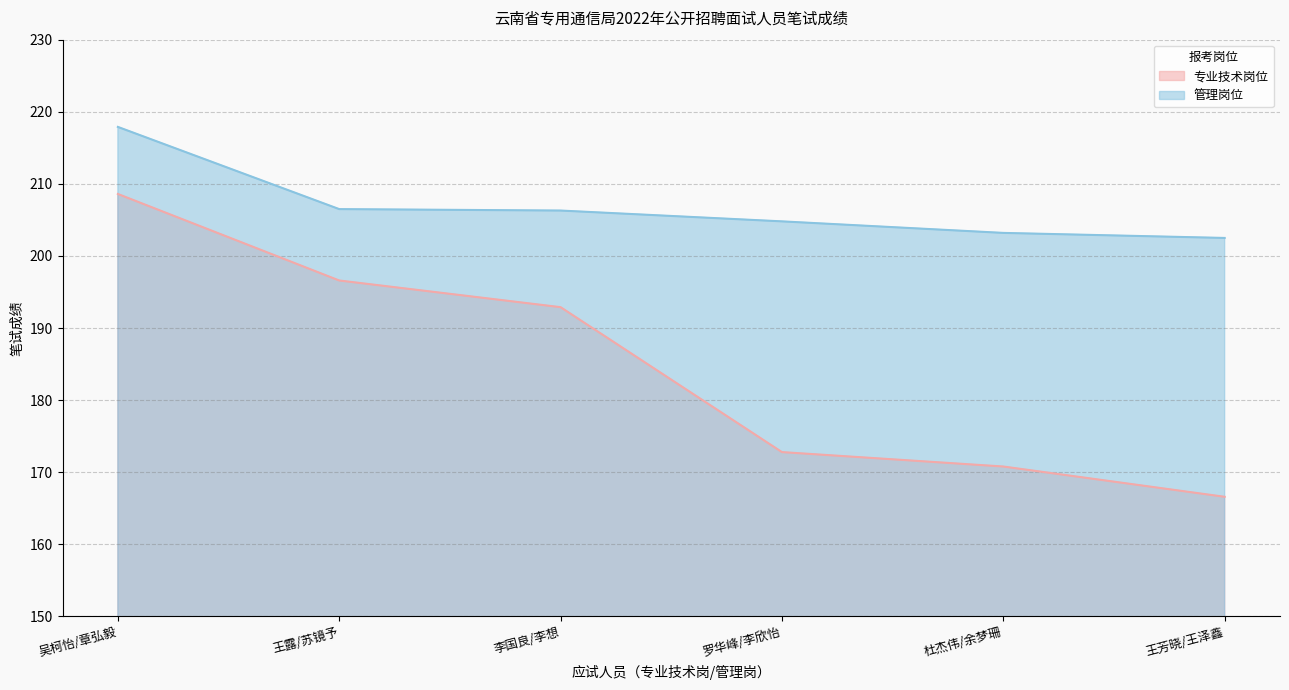

How many data points in 管理岗位 are above 206?

3